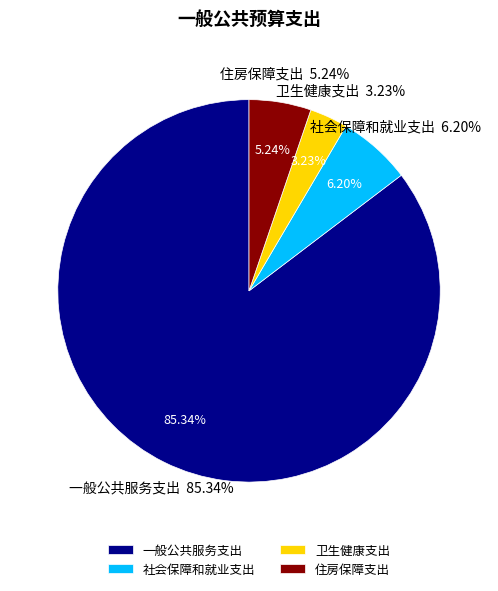

Does 一般公共服务支出 account for over 50% of the chart?

Yes